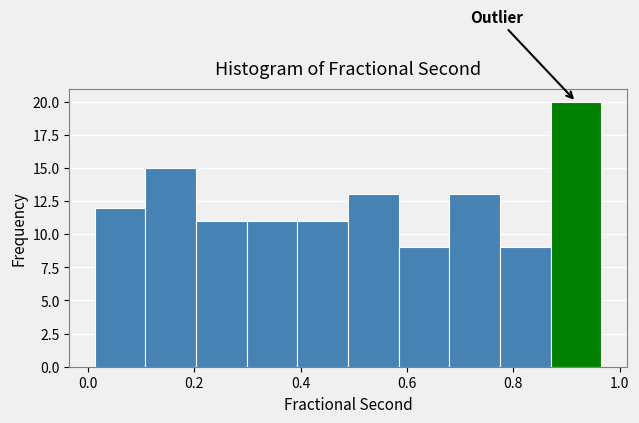

Reading left to right, transcribe this chart: for each bar, give the range it covers on the x-axis and its height. Neither the bar edges nor the heights are printed on the chart, so give them approximately, as read against the axes.

0.02 to 0.10: 12
0.10 to 0.20: 15
0.20 to 0.30: 11
0.30 to 0.40: 11
0.40 to 0.48: 11
0.48 to 0.58: 13
0.58 to 0.68: 9
0.68 to 0.78: 13
0.78 to 0.88: 9
0.88 to 0.96: 20